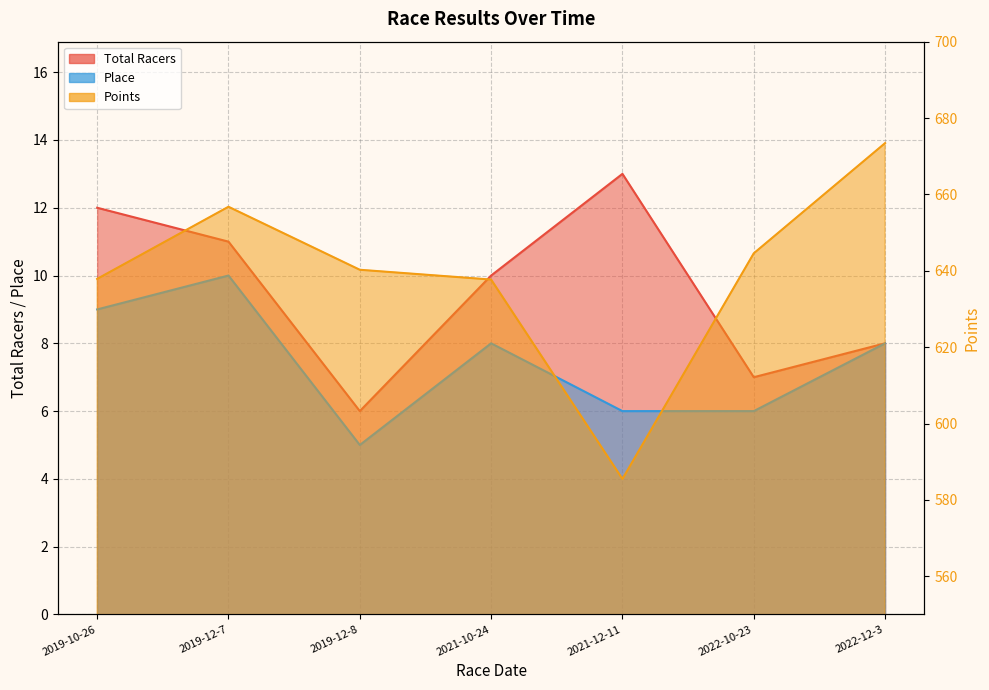

What value does the Points series have at 2021-10-24?

637.7